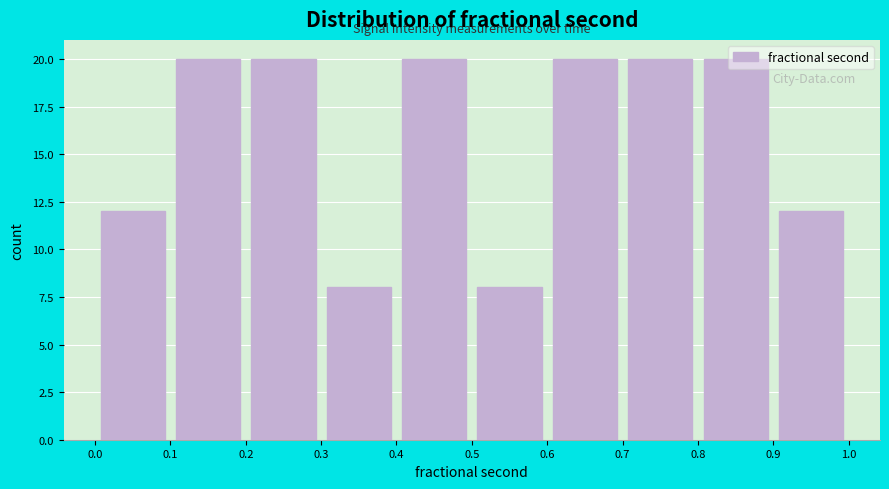

Reading left to right, transcribe this chart: for each bar, give the range it covers on the x-axis and its height. The values are not printed on the chart, so give them approximately, as read against the axis.

0.0 to 0.1: 12
0.1 to 0.2: 20
0.2 to 0.3: 20
0.3 to 0.4: 8
0.4 to 0.5: 20
0.5 to 0.6: 8
0.6 to 0.7: 20
0.7 to 0.8: 20
0.8 to 0.9: 20
0.9 to 1.0: 12